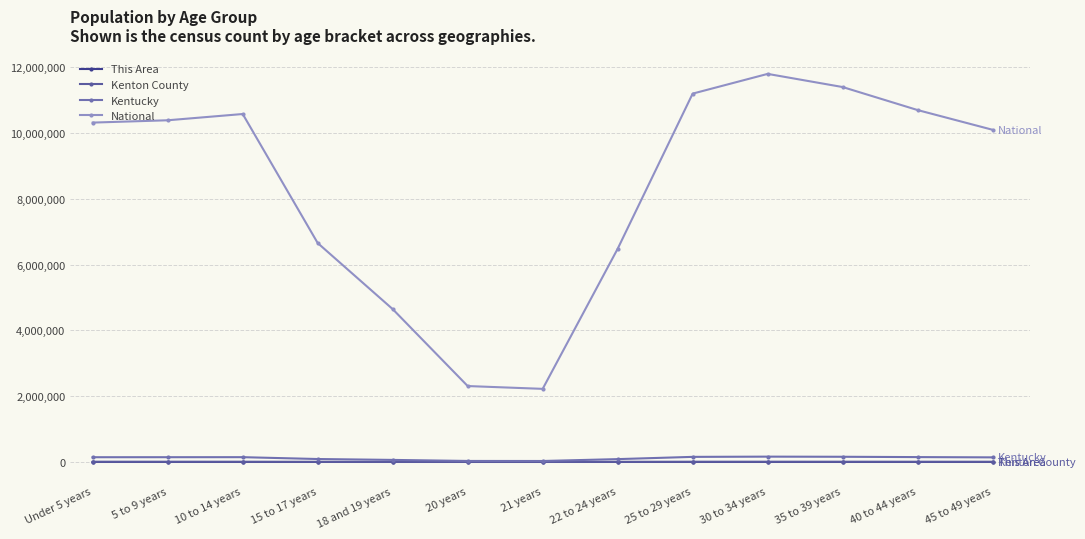

What is the maximum value for Kenton County?

6100